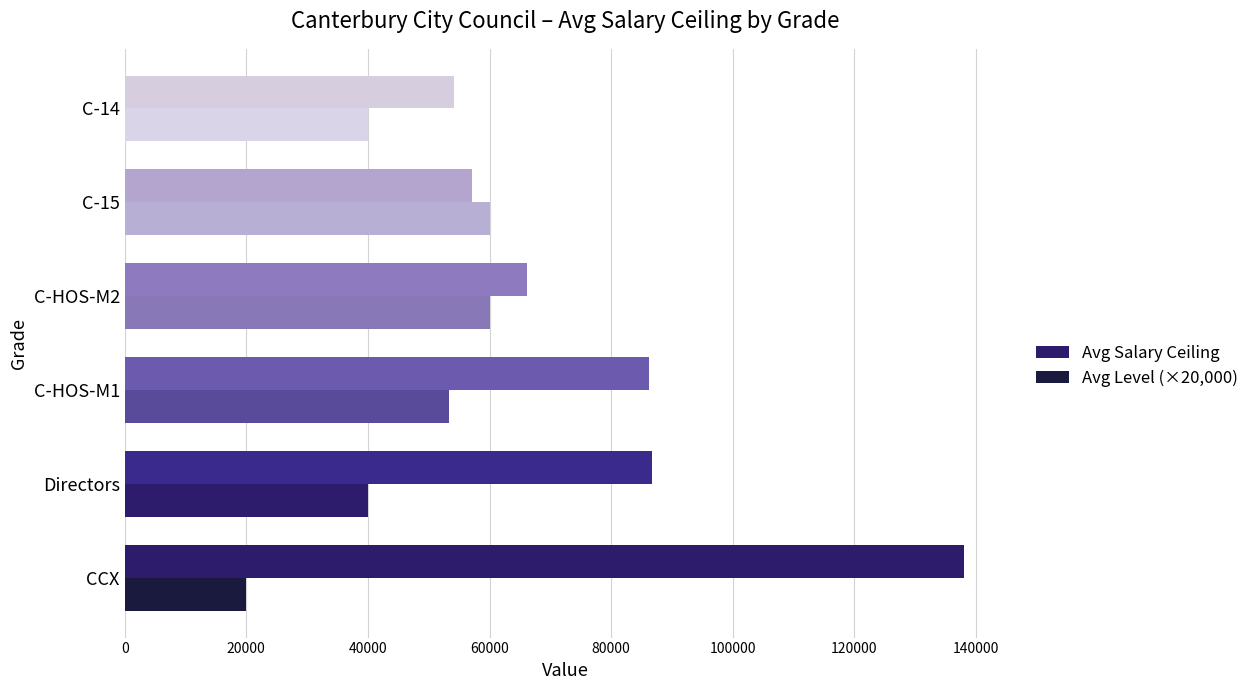

Is it true that Avg Salary Ceiling (£) equals 86205.0 at C-HOS-M1?

True